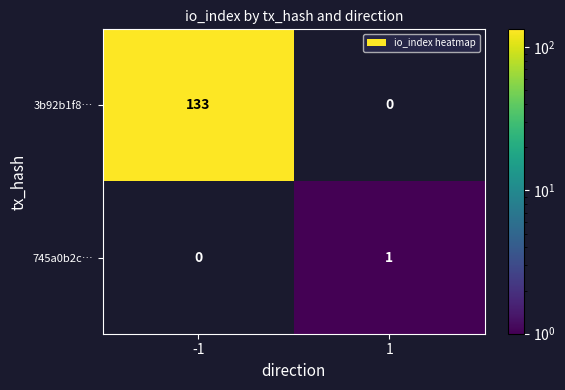

How many data points in 745a0b2c… are less than 1?

1